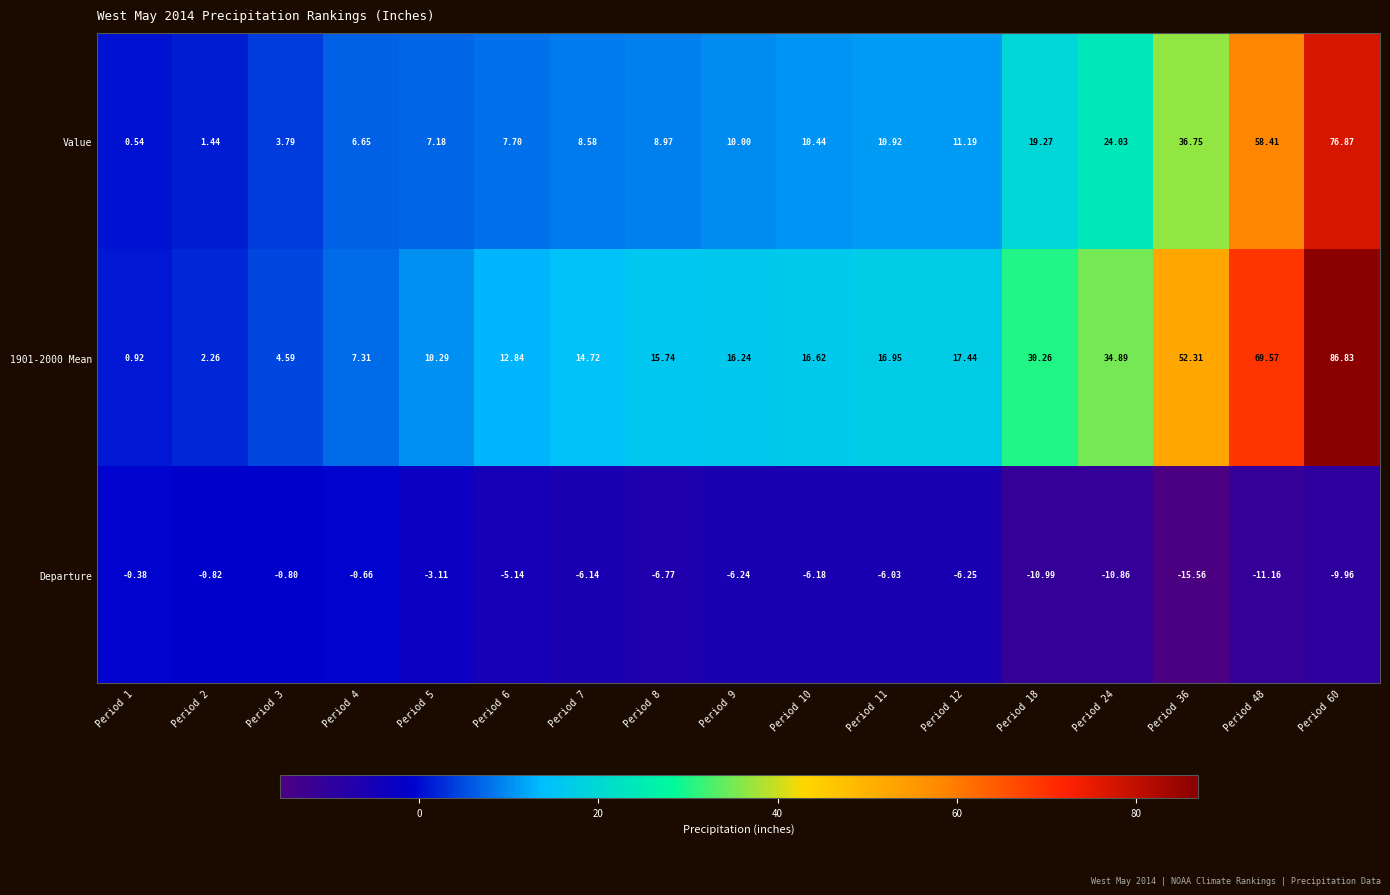

Which series has the widest spread of values?

1901-2000 Mean